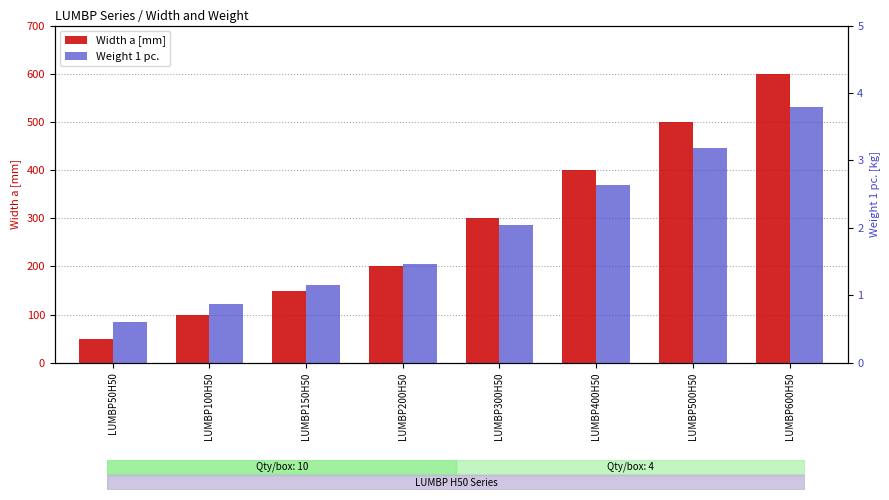

Reading right to left, list all the values displayed in this chart.

Width a [mm]: 600.0	500.0	400.0	300.0	200.0	150.0	100.0	50.0
Weight 1 pc.: 3.8	3.2	2.6	2.0	1.5	1.1	0.9	0.6